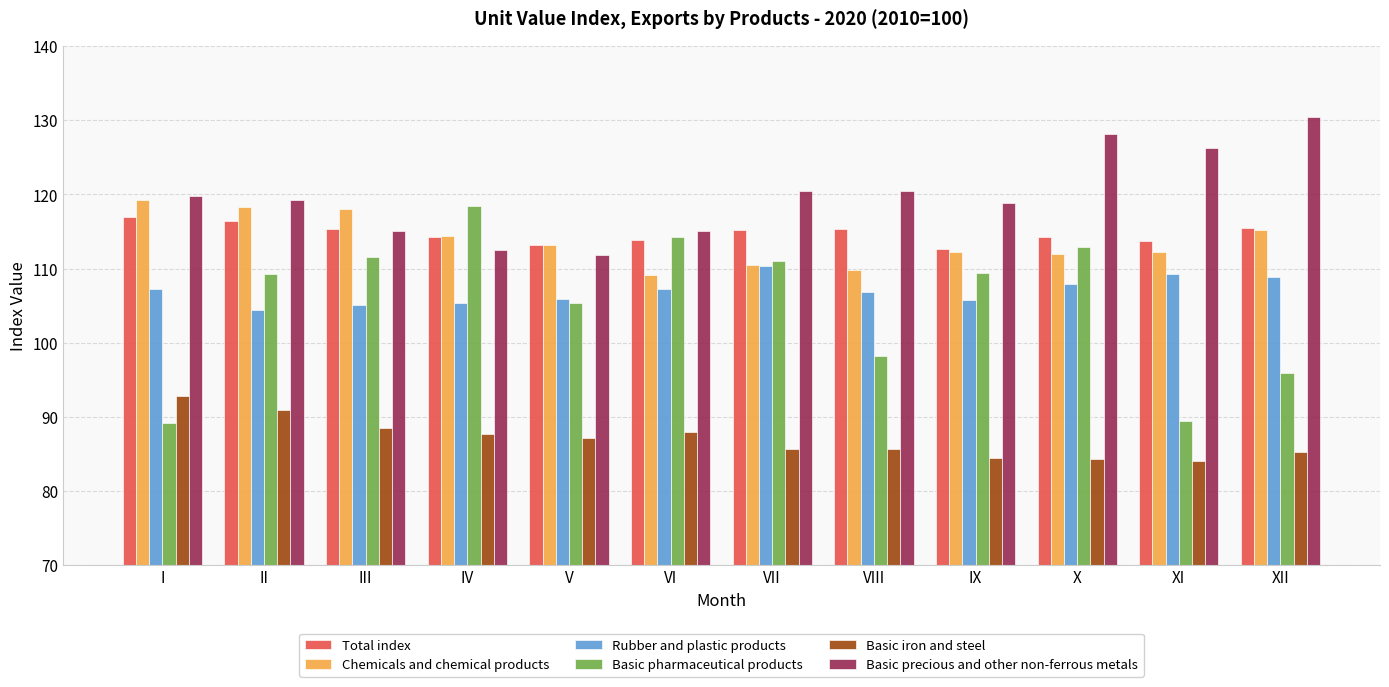

The value of Chemicals and chemical products at III is 31.6. True or false?

False